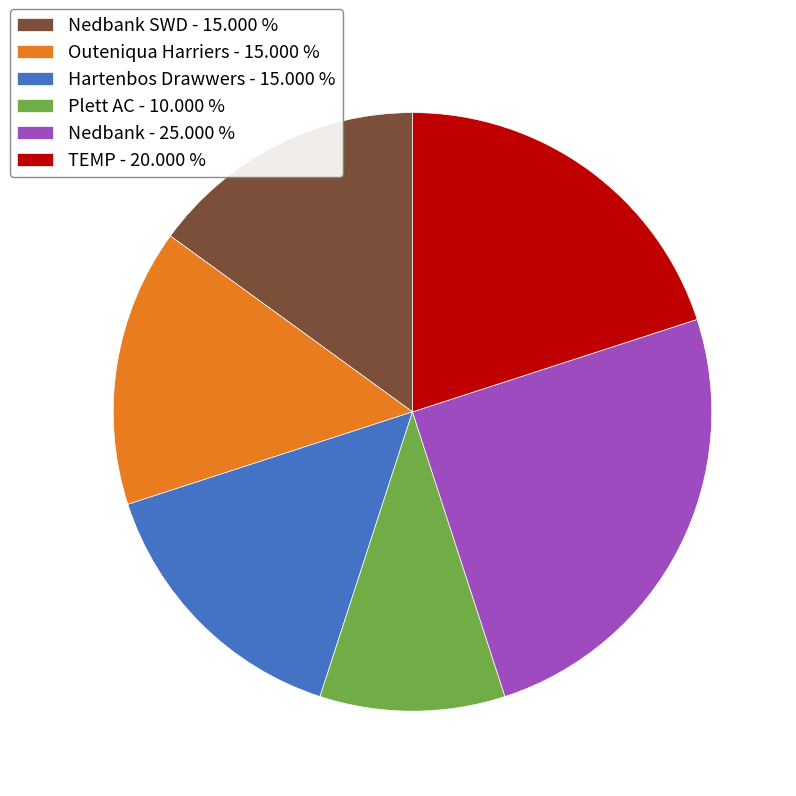

How many slices are in this pie chart?

6